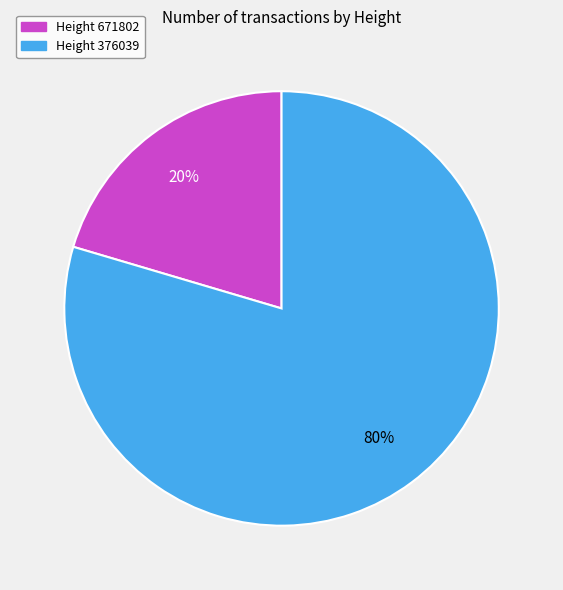

To the nearest percent, what portion does Height 376039 represent?

80%